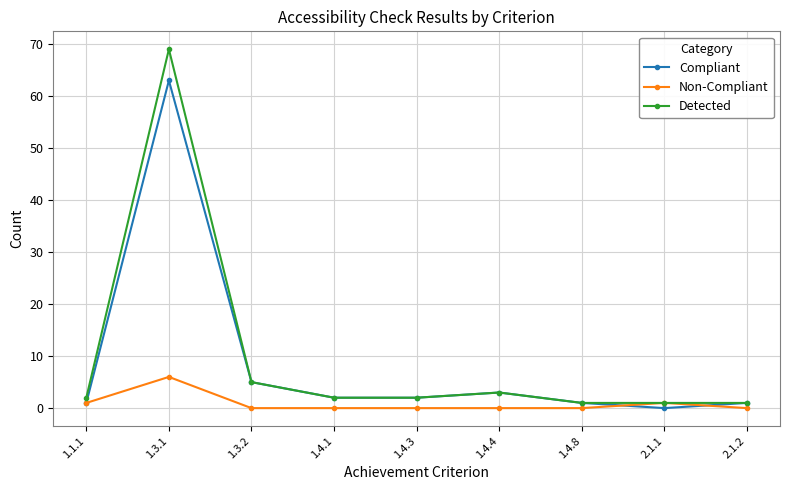

At which category does Compliant reach its first local peak?

1.3.1